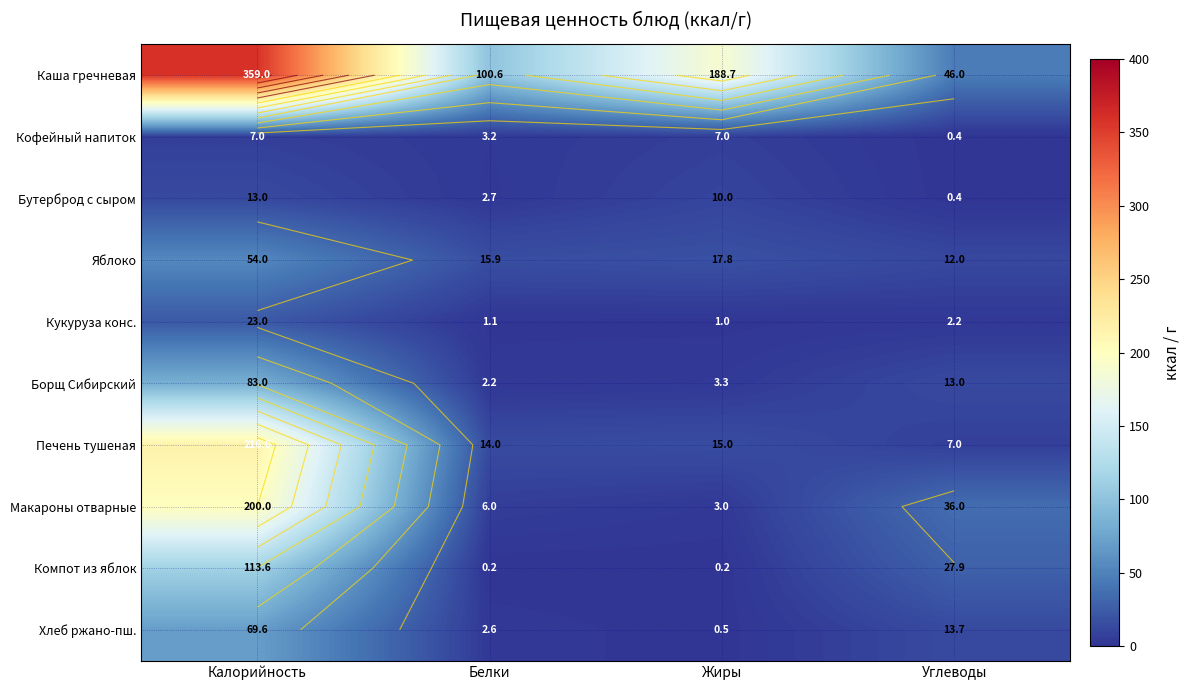

Rank the series by their maximum value, from lowest to highest.

Кофейный напиток, Бутерброд с сыром, Кукуруза конс., Яблоко, Хлеб ржано-пш., Борщ Сибирский, Компот из яблок, Макароны отварные, Печень тушеная, Каша гречневая